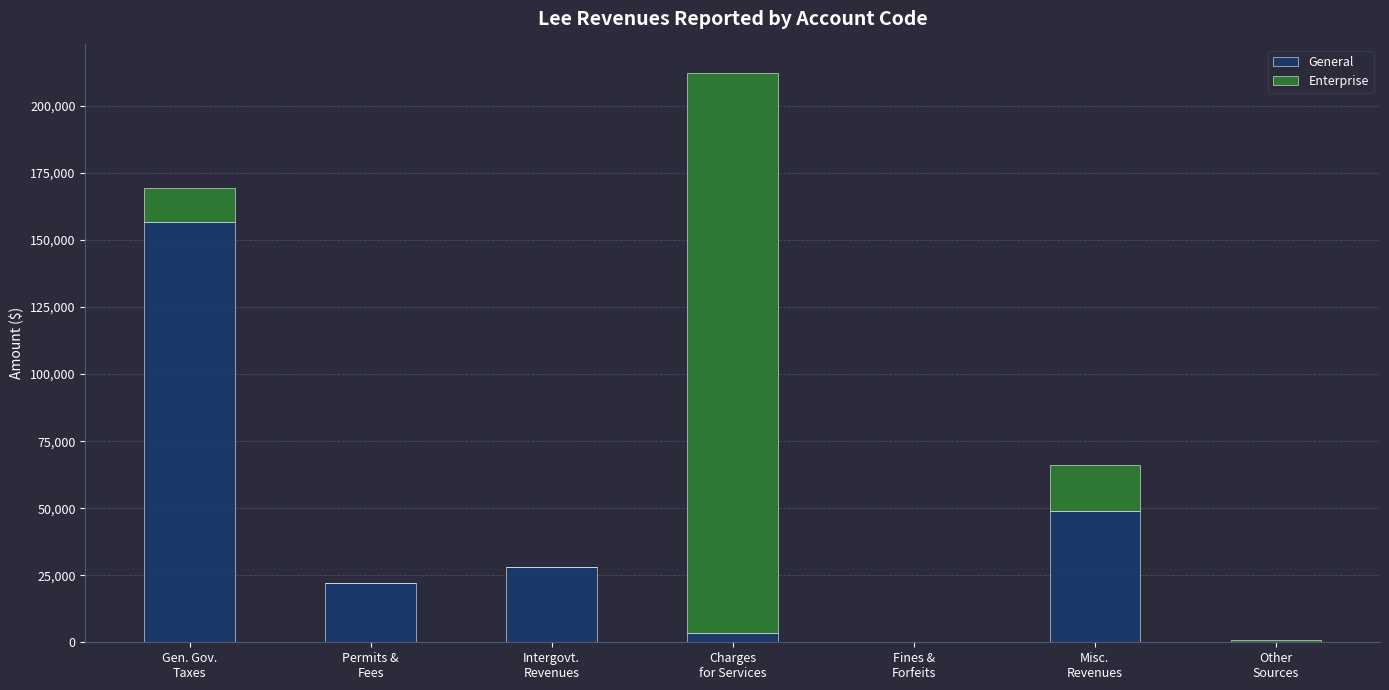

What is the sum of all General values?

259478